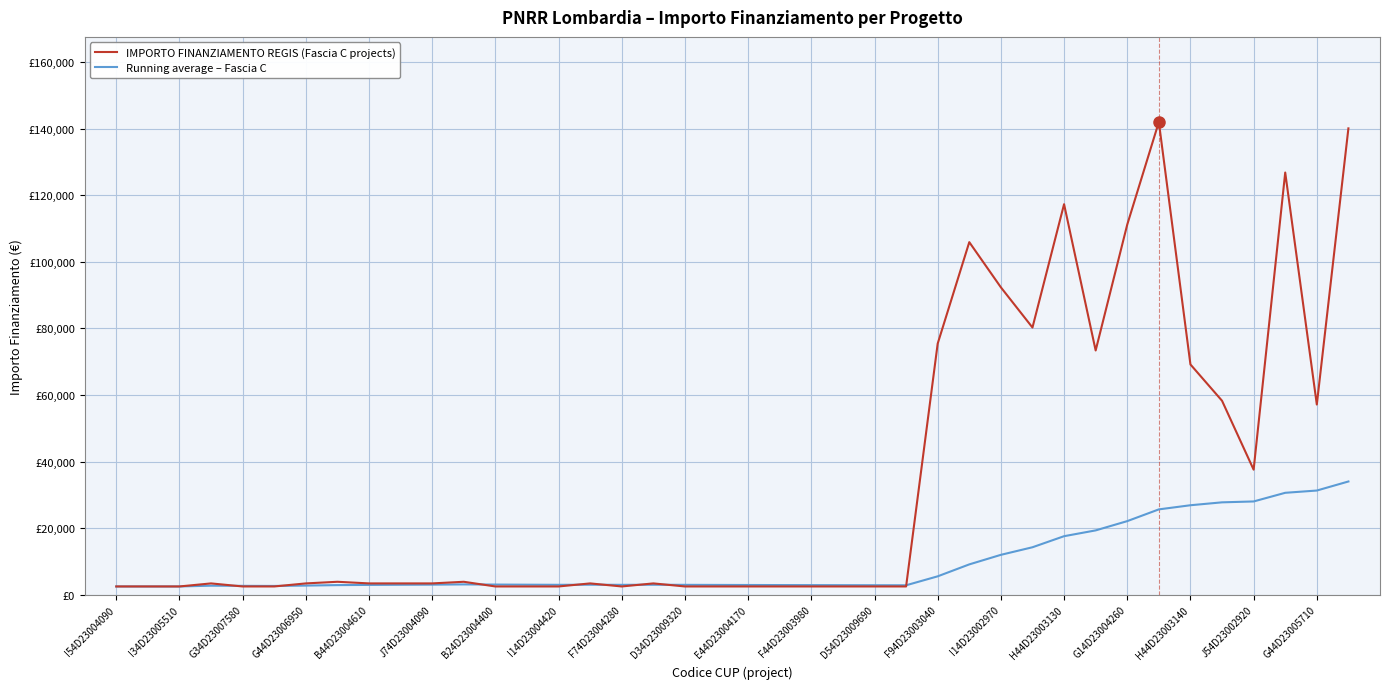

Does the chart have visible grid lines?

Yes